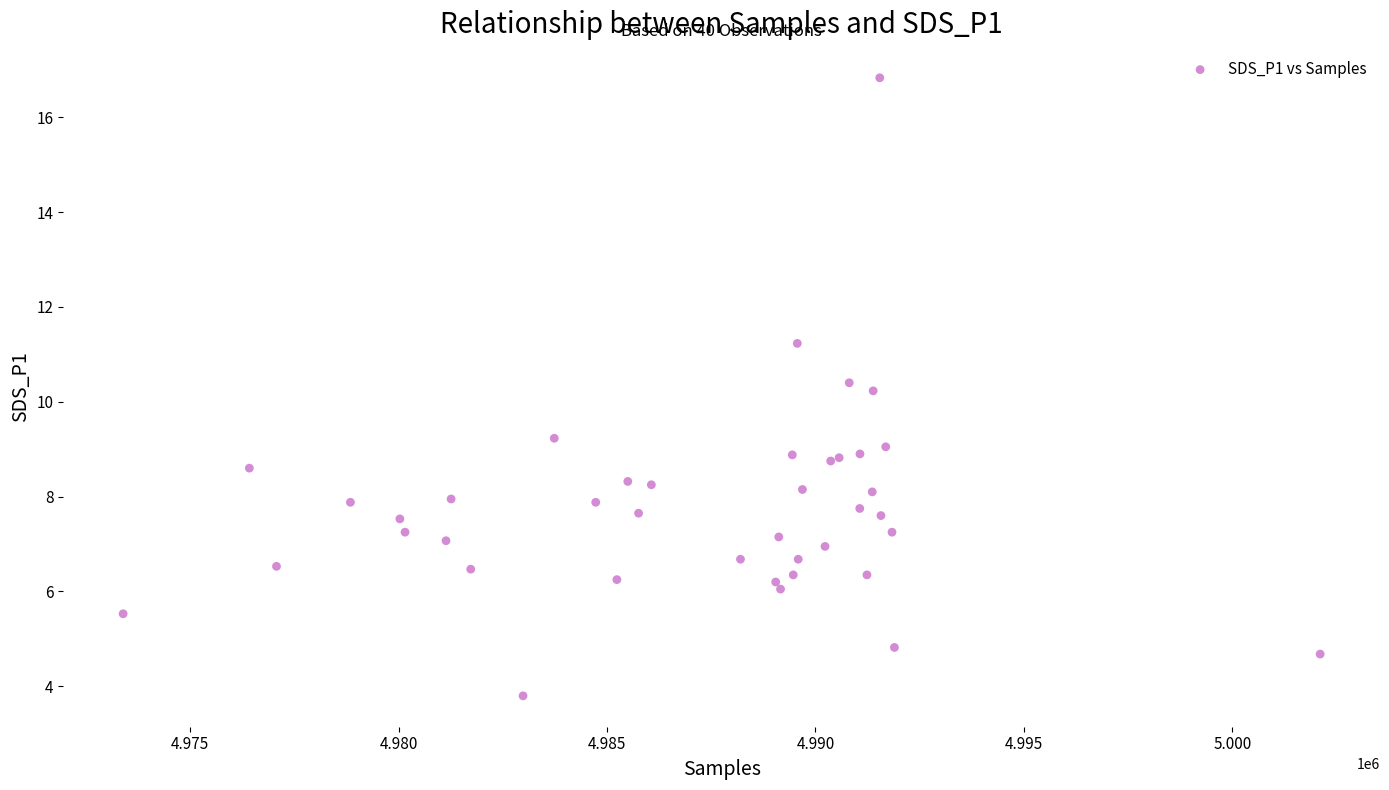

What Y value in the scatter plot is closest to 10?

10.2